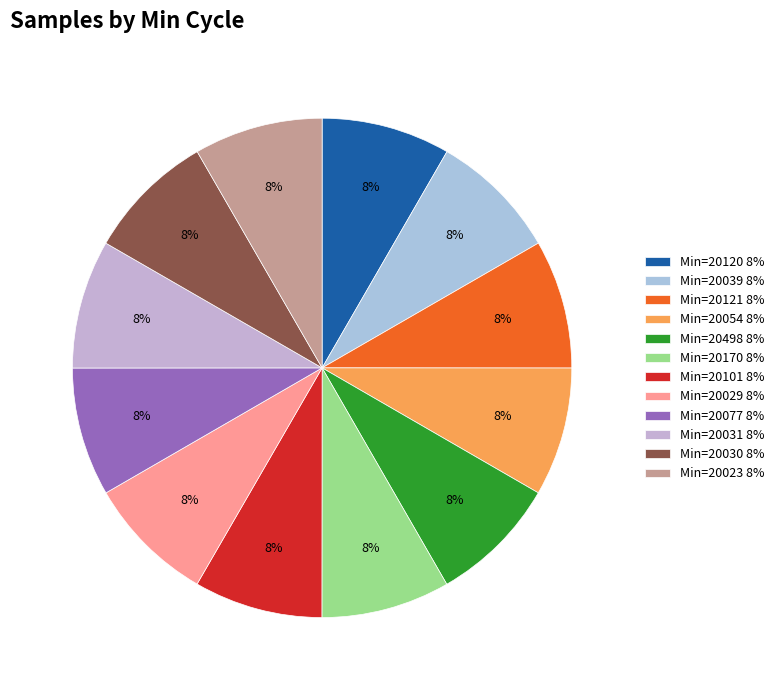

Does any single category account for the majority?

No